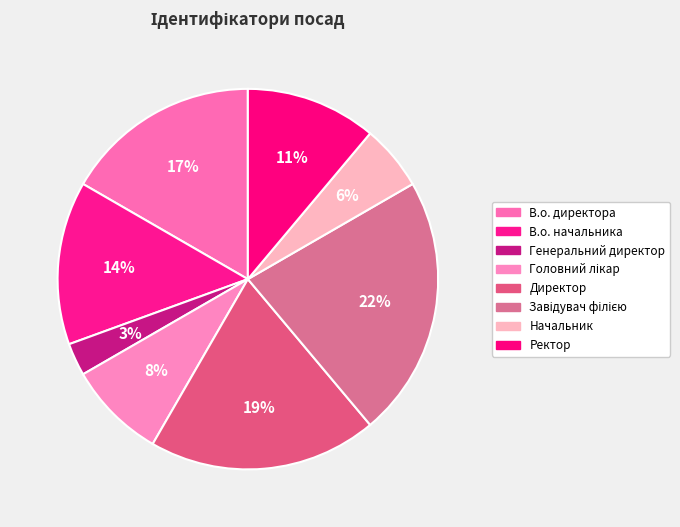

How many segments does this pie chart have?

8